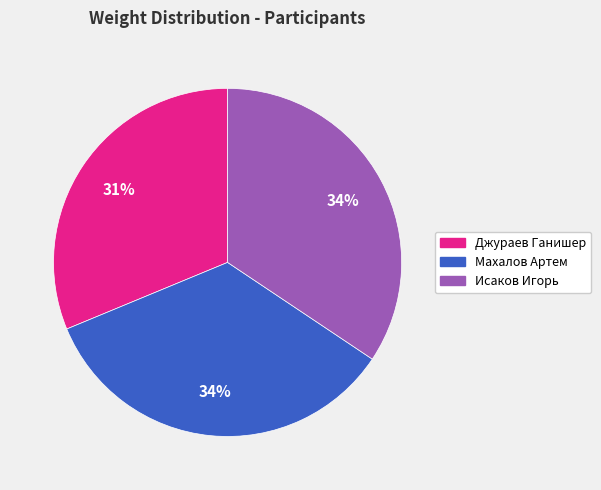

To the nearest percent, what is the average slice percentage?

33%